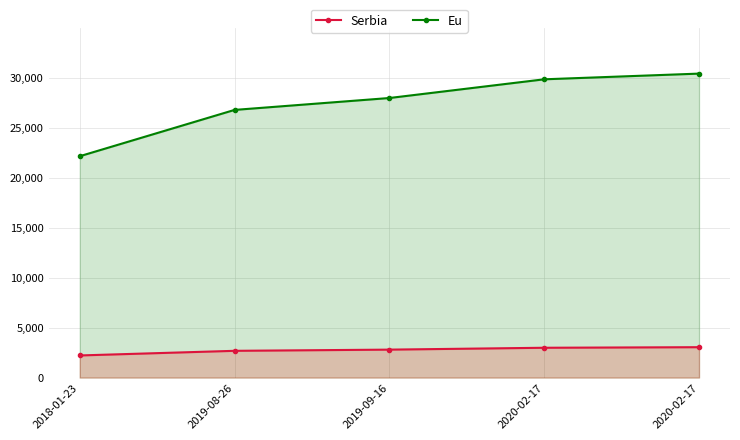

True or false: Eu and Serbia intersect in this chart.

False